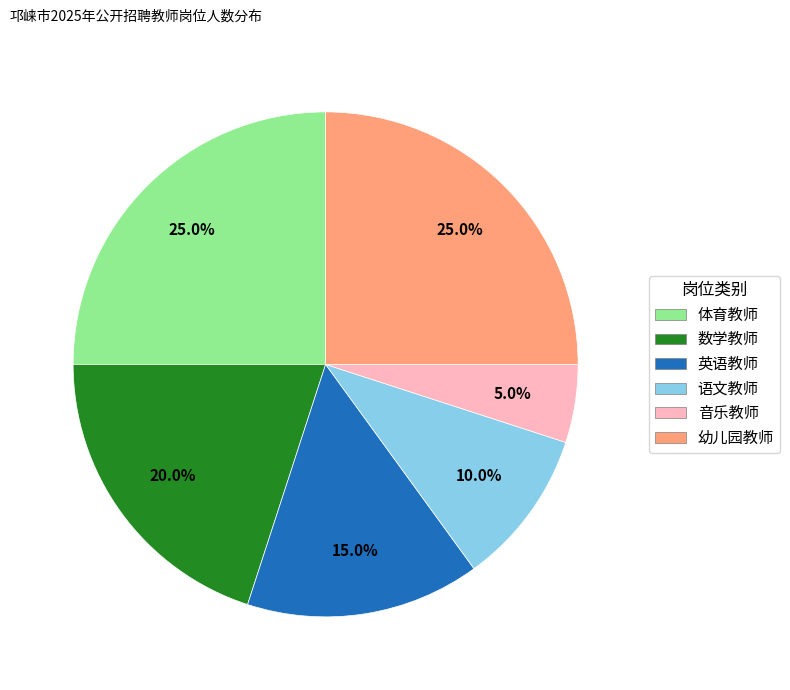

Combined, what portion of the pie is 体育教师 and 音乐教师?

30.0%